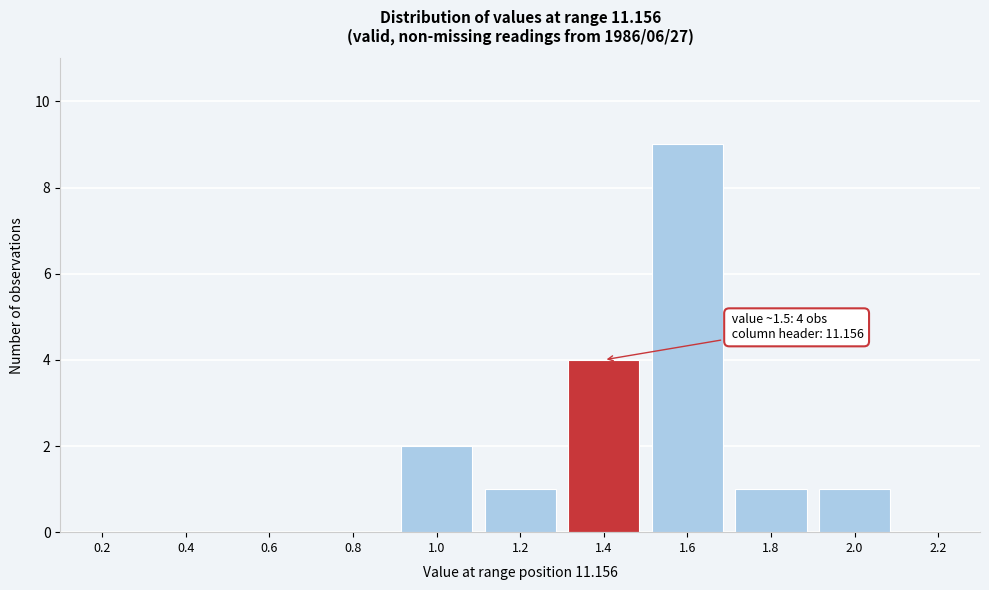

Reading left to right, extract all data points from this chart.

0.2=0	0.4=0	0.6=0	0.8=0	1.0=2	1.2=1	1.4=4	1.6=9	1.8=1	2.0=1	2.2=0